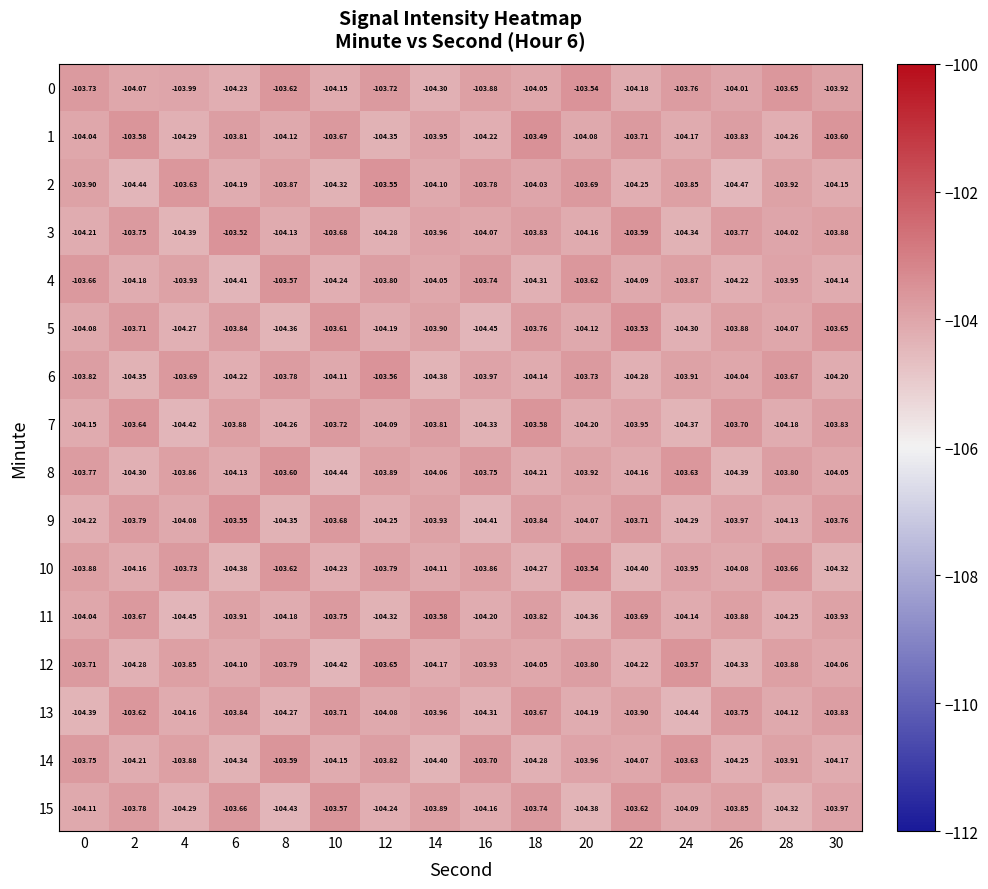

Is the value of 14 at 18 greater than the value of 3 at 8?

No